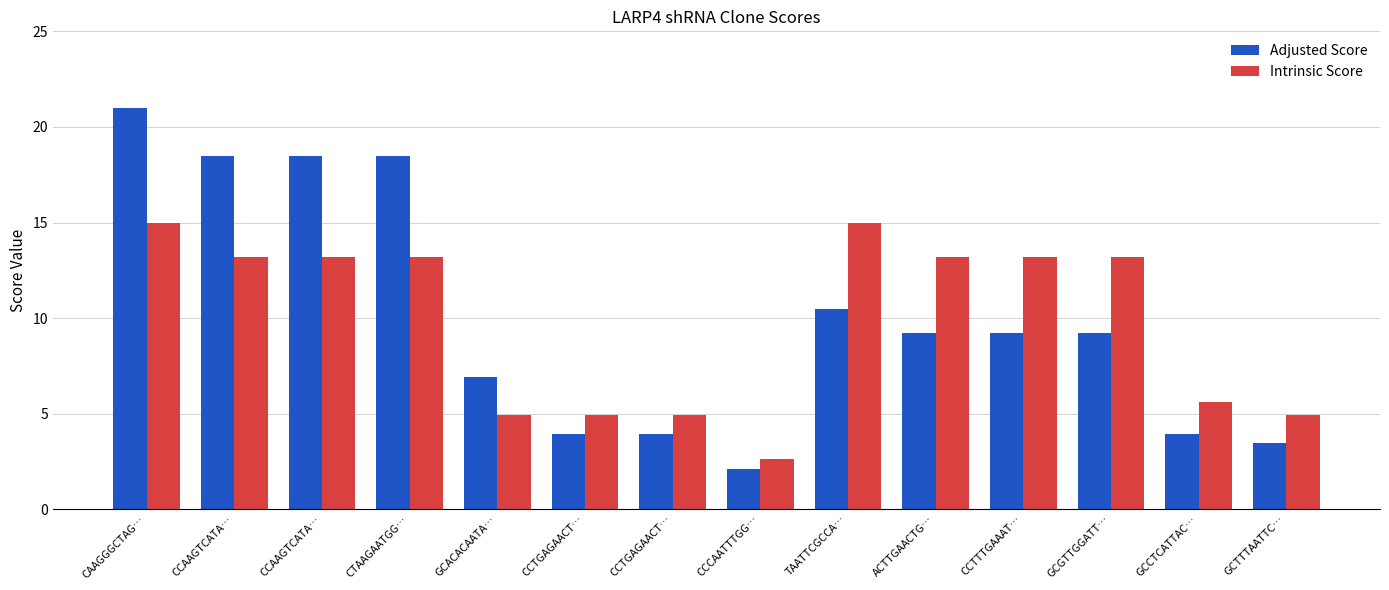

Does the chart contain any negative values?

No